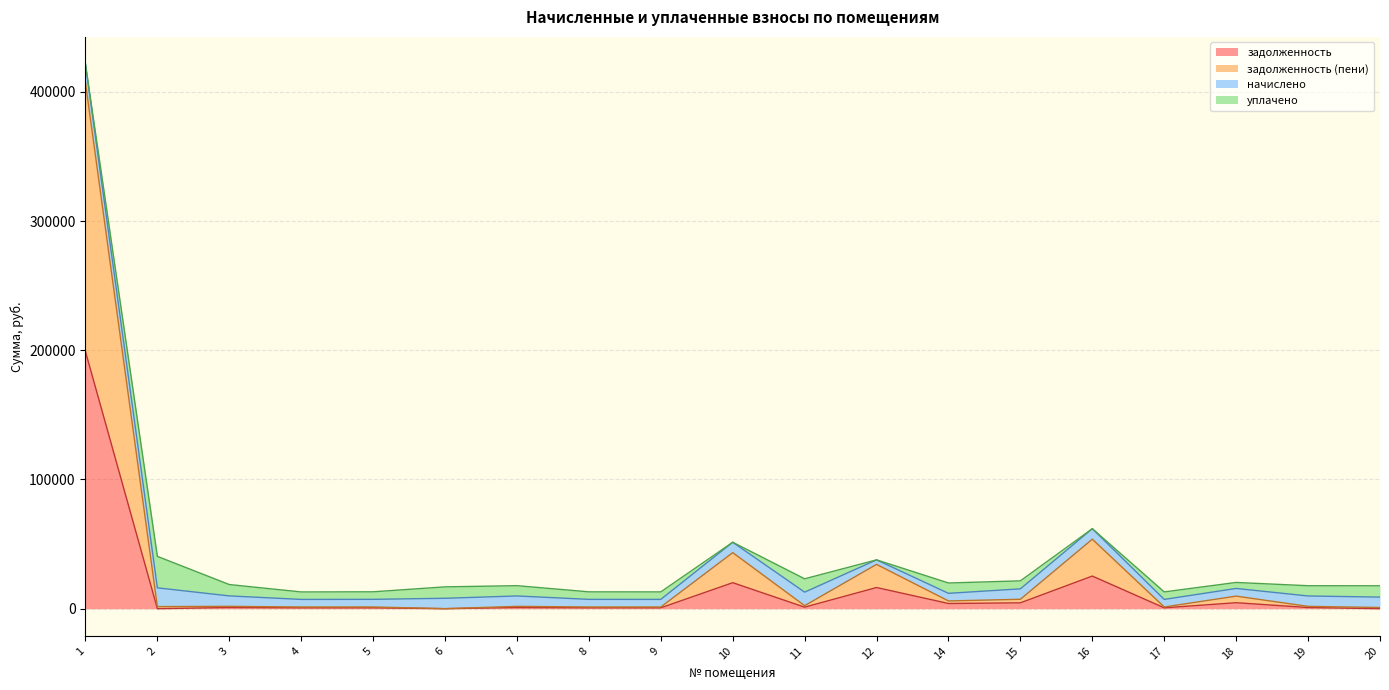

What is the highest value of the задолженность series?

199050.1